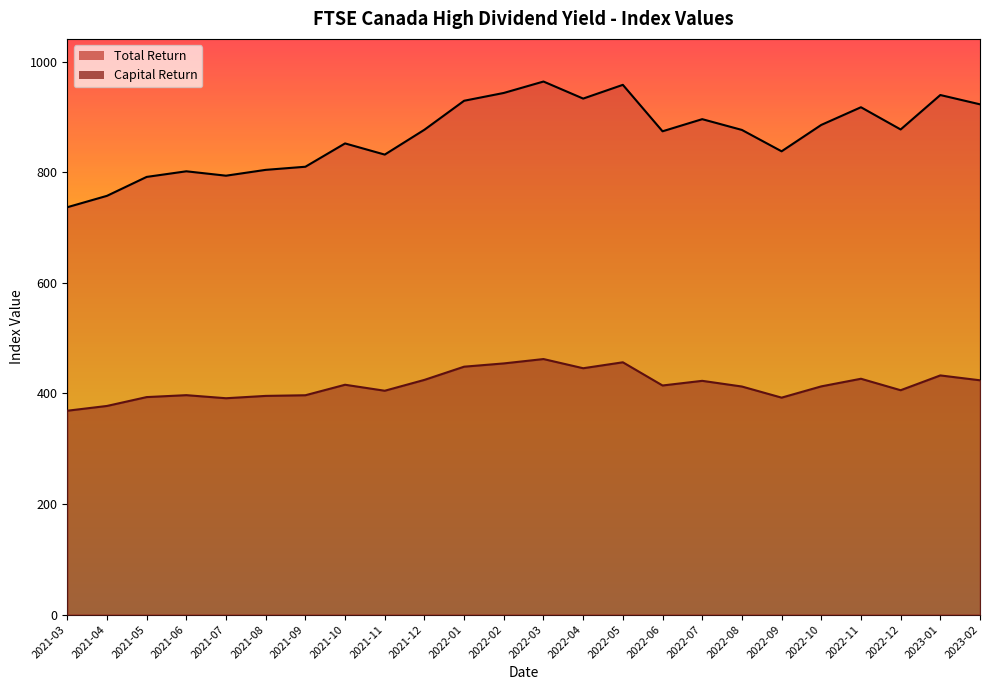

How many interior local valleys does the Capital Return series have?

6